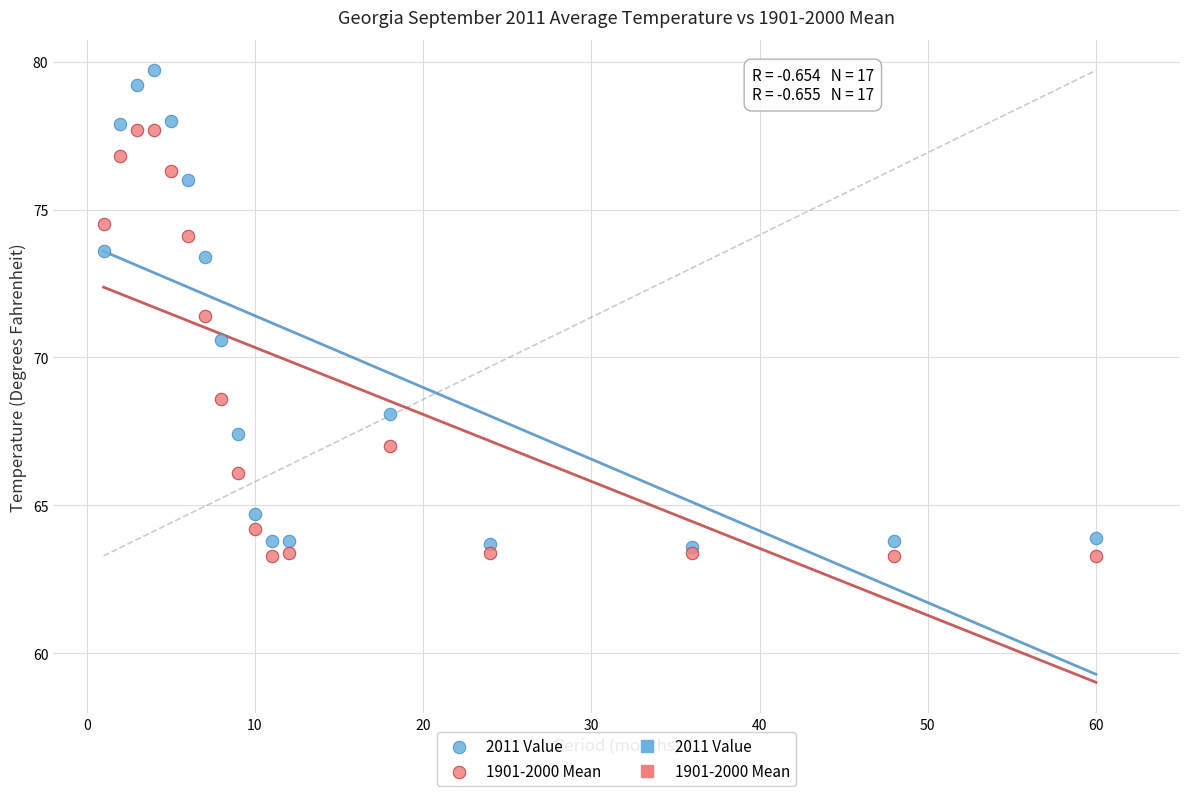

Which series contains the highest Y value?

2011 Value